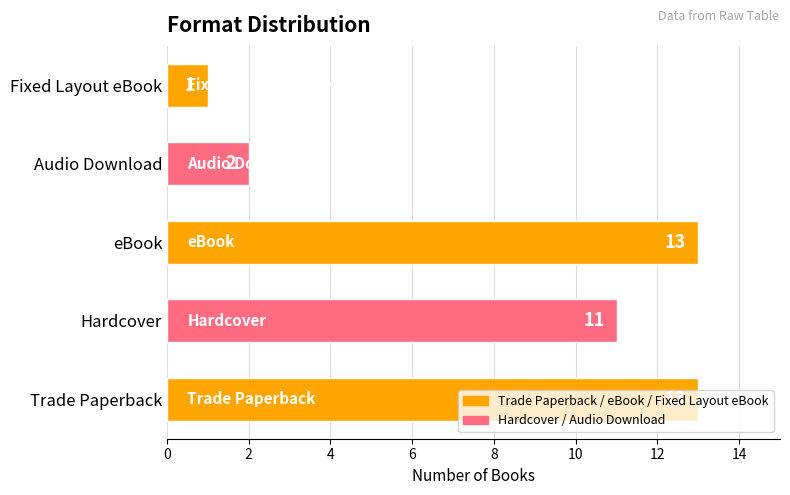

Which label corresponds to the smallest value in the chart?

Fixed Layout eBook